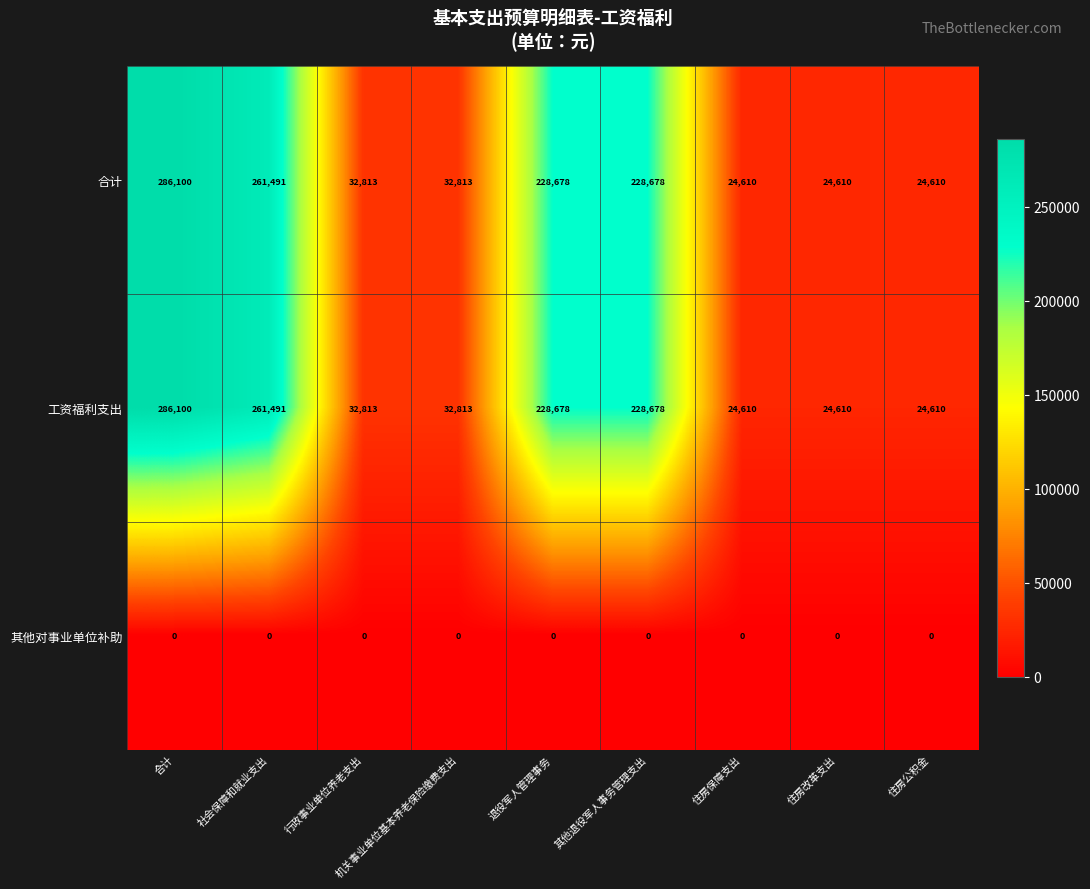

What is the lowest value of the 工资福利支出 series?

24610